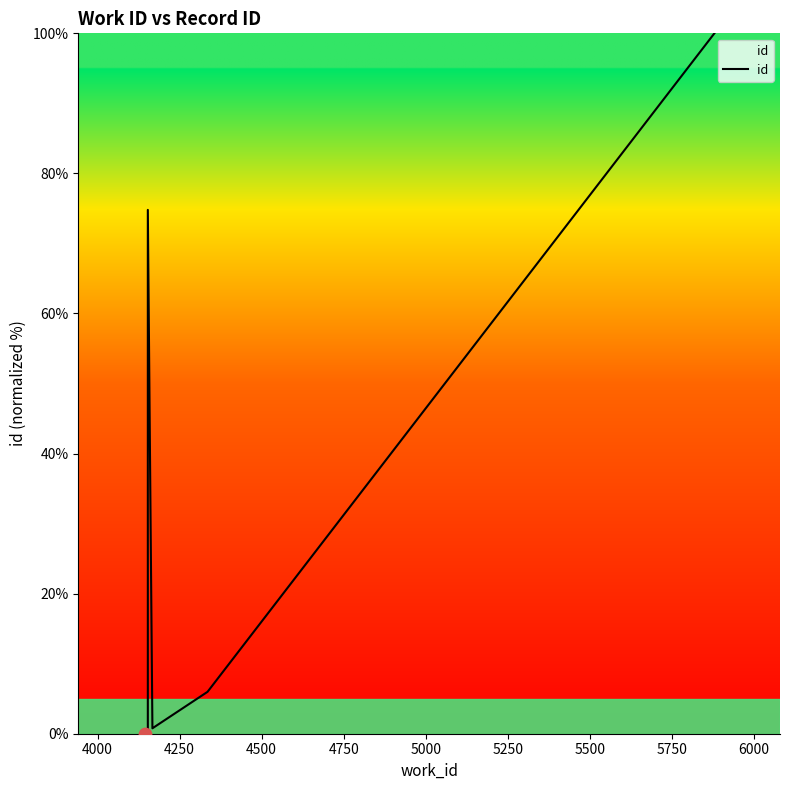

Which has a higher value, 4000 or 6000?

6000